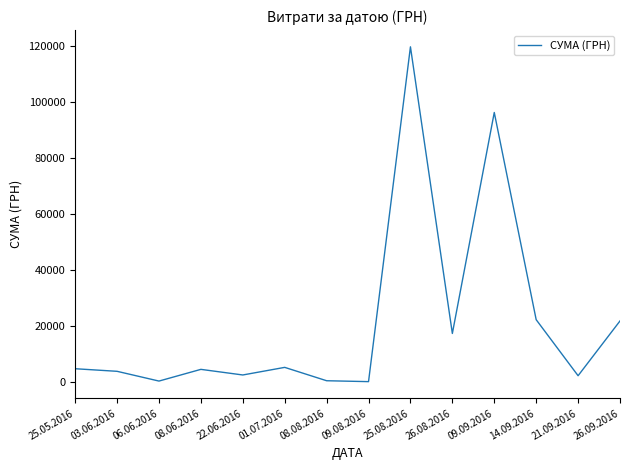

The value at 26.08.2016 is 17481.9. True or false?

True